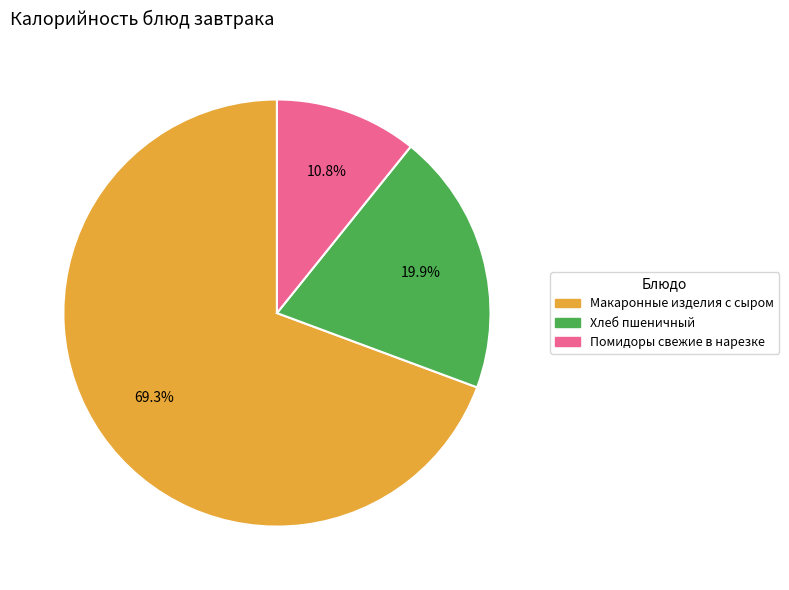

Is it true that Макаронные изделия с сыром is 69% of the pie?

True